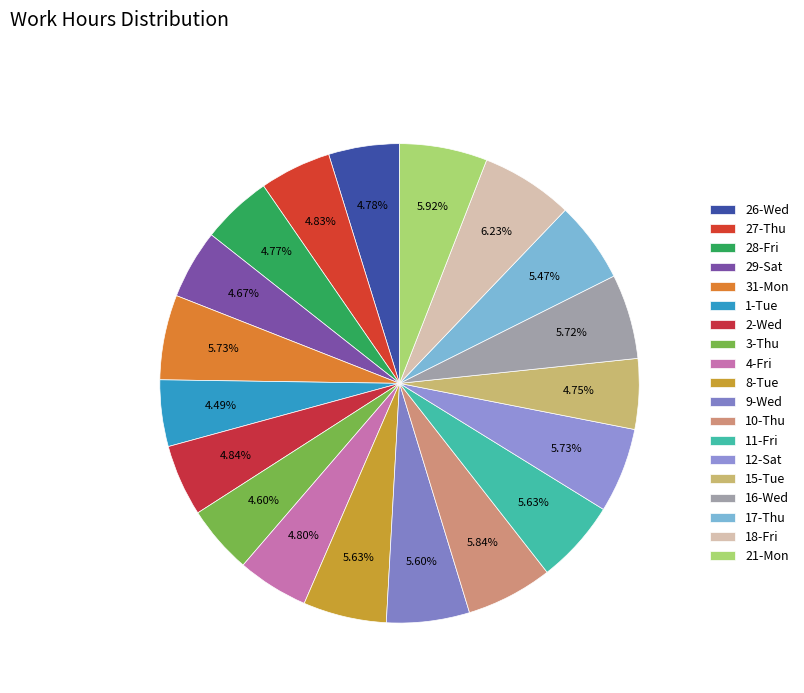

How many segments does this pie chart have?

19